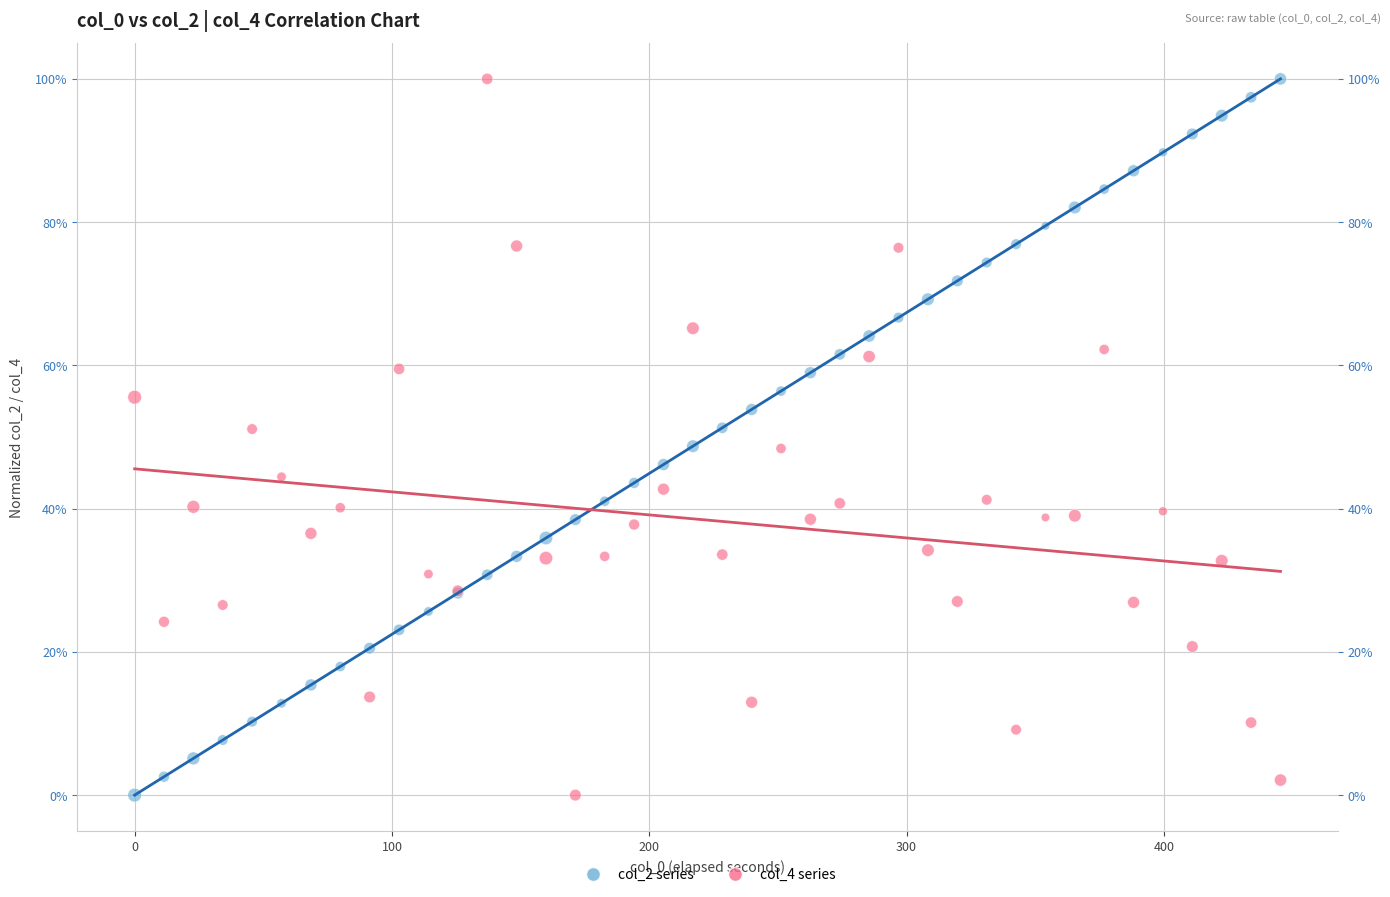

What are all the series names shown in the legend?

col_2 series, col_4 series